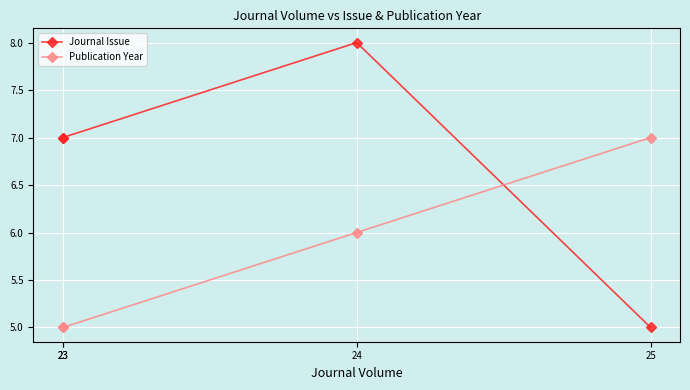

True or false: Publication Year has more than 2 interior local peaks.

False